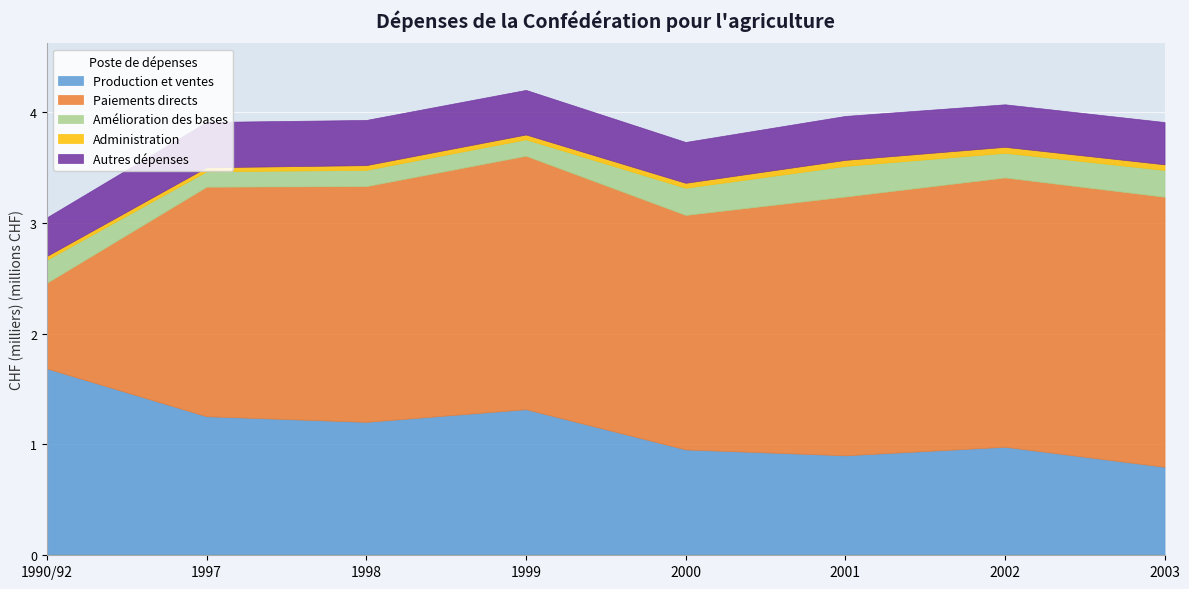

What is the label of the 3rd point from the right?

2001